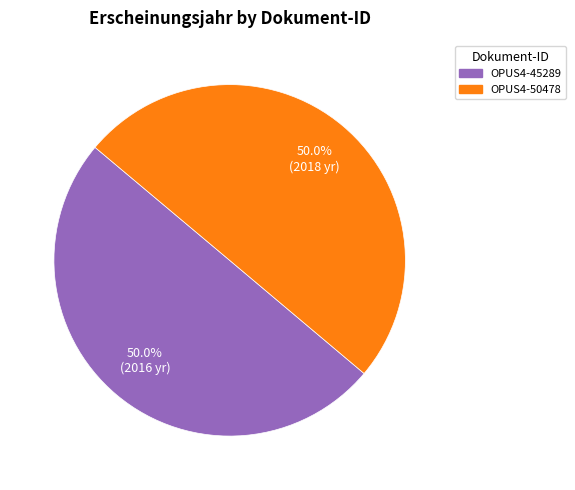

Is the sum of OPUS4-50478 and OPUS4-45289 greater than half?

Yes